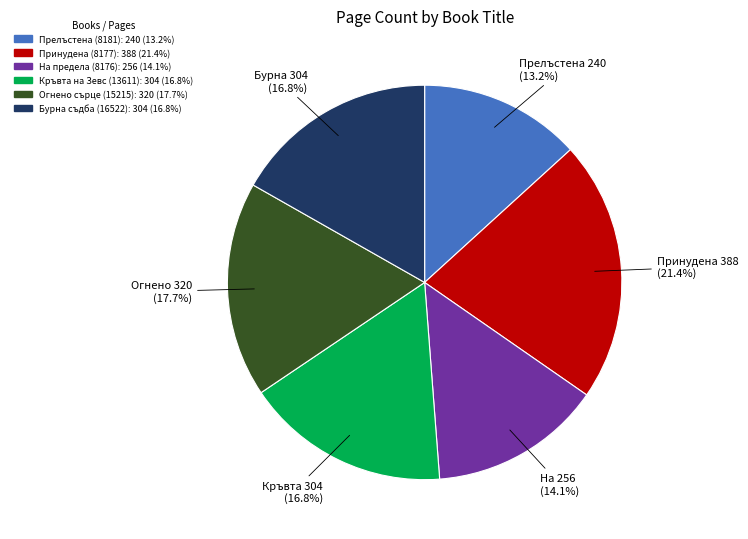

Combined, what portion of the pie is На предела (8176) and Огнено сърце (15215)?

31.8%